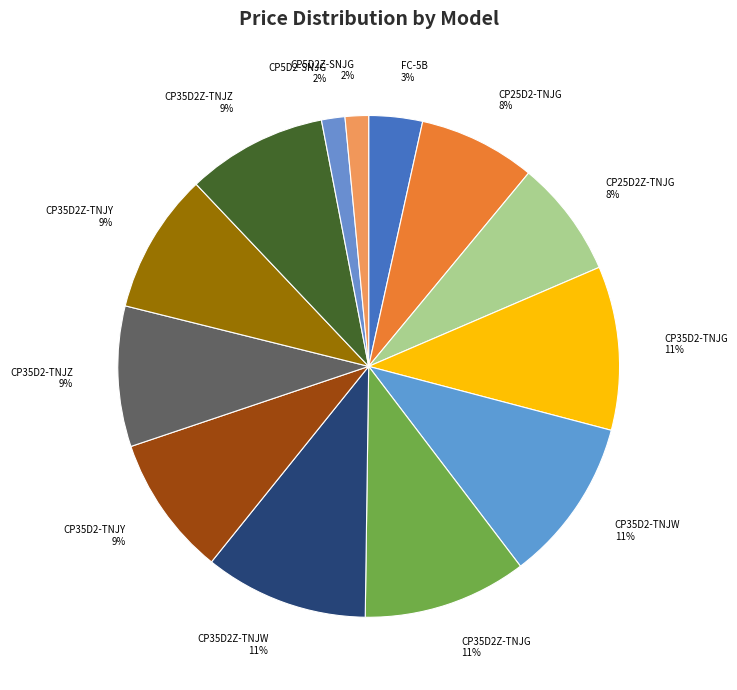

To the nearest percent, what is the difference between the largest and smallest slice percentages?

9%